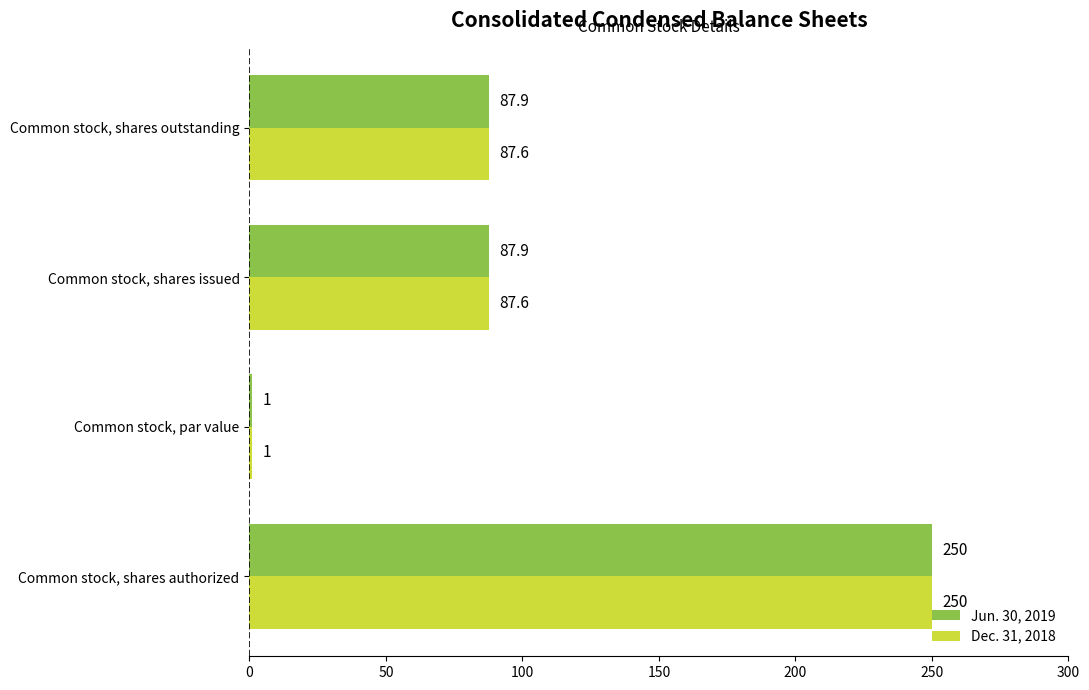

At how many categories does at least one series exceed 69?

3